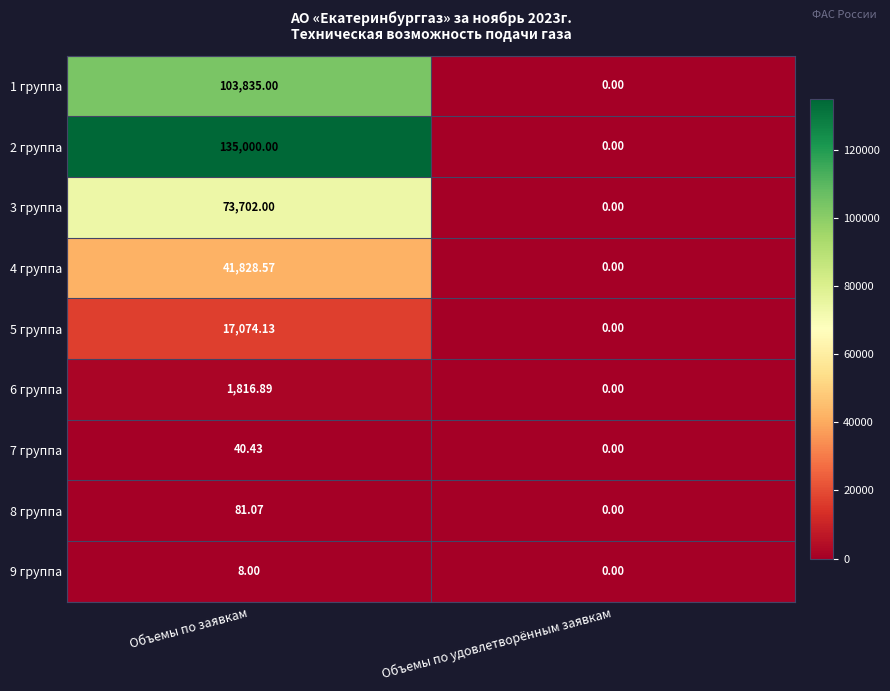

How many data points in 6 группа are less than 1816?

1